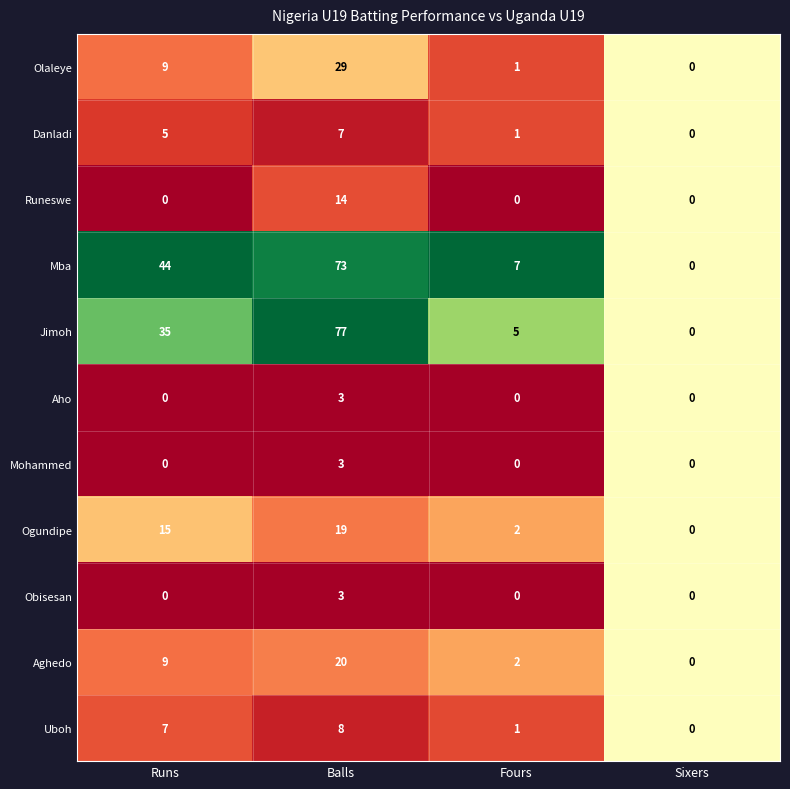

Which series has the largest range (max minus min)?

Jimoh